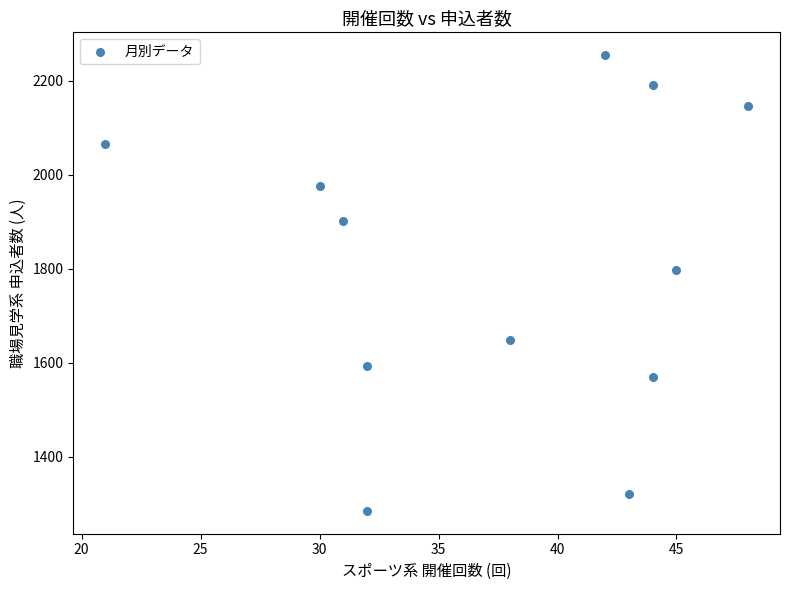

What is the average X value?

38